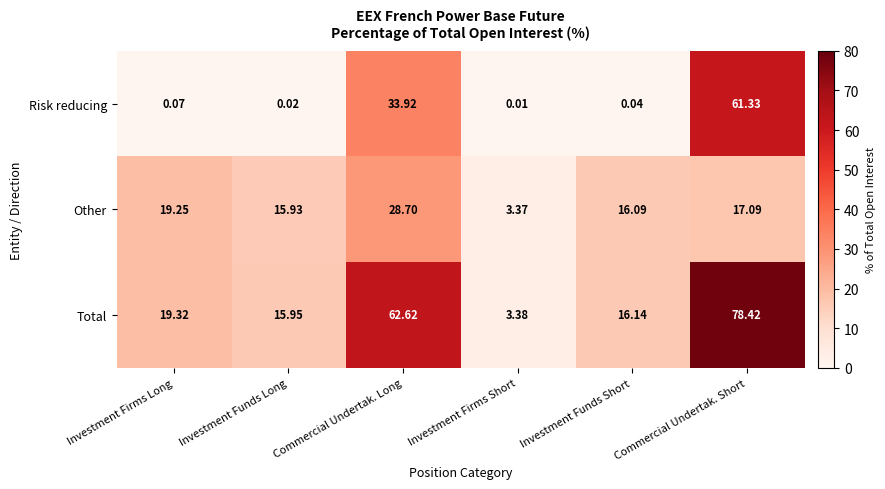

At which category does the chart reach its peak across all series?

Commercial Undertak. Short